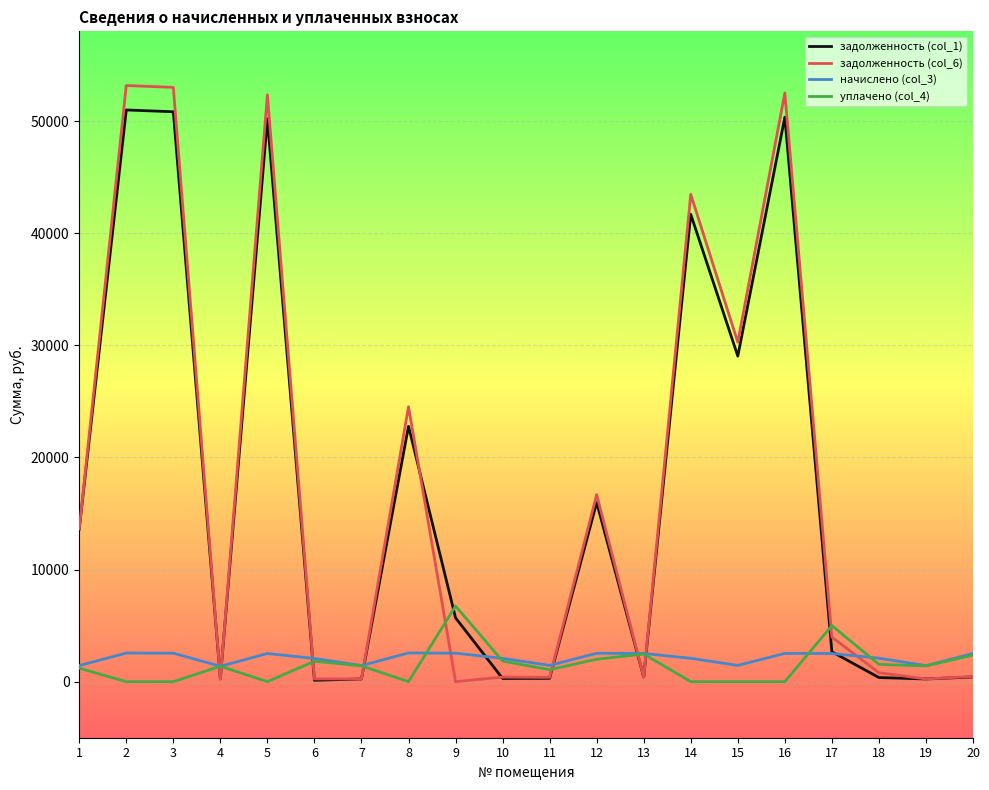

At how many categories does at least one series exceed 990?

20